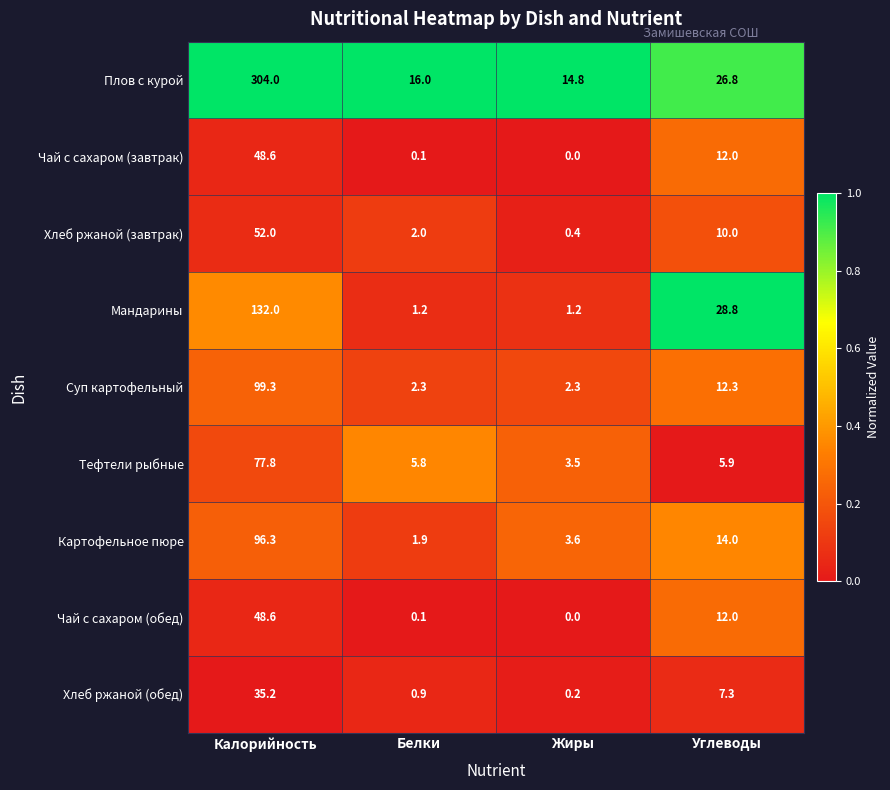

Which series has the largest total across all categories?

Плов с курой